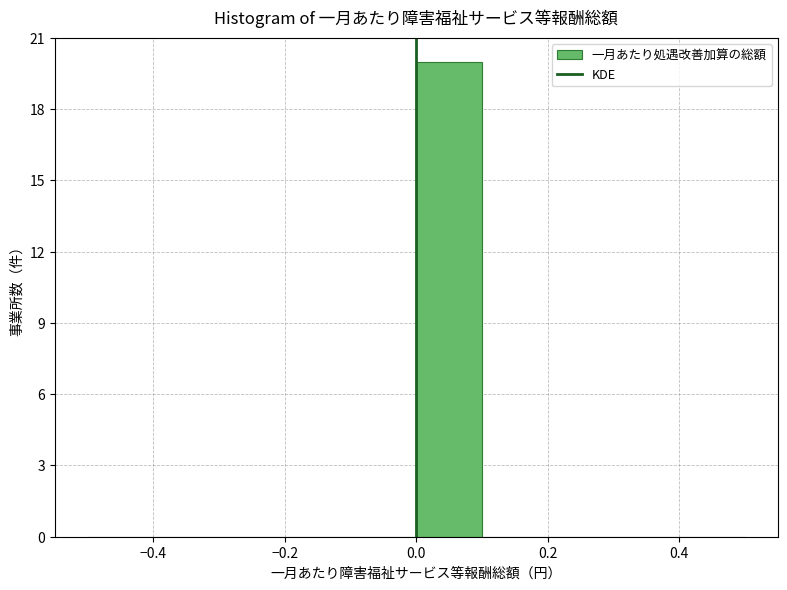

Reading left to right, list every bar in this chart as the range it spans on the x-axis followed by its height. The values are not printed on the chart, so give them approximately, as read against the axis.

-0.5 to -0.4: 0
-0.4 to -0.3: 0
-0.3 to -0.2: 0
-0.2 to -0.1: 0
-0.1 to 0.0: 0
0.0 to 0.1: 20
0.1 to 0.2: 0
0.2 to 0.3: 0
0.3 to 0.4: 0
0.4 to 0.5: 0